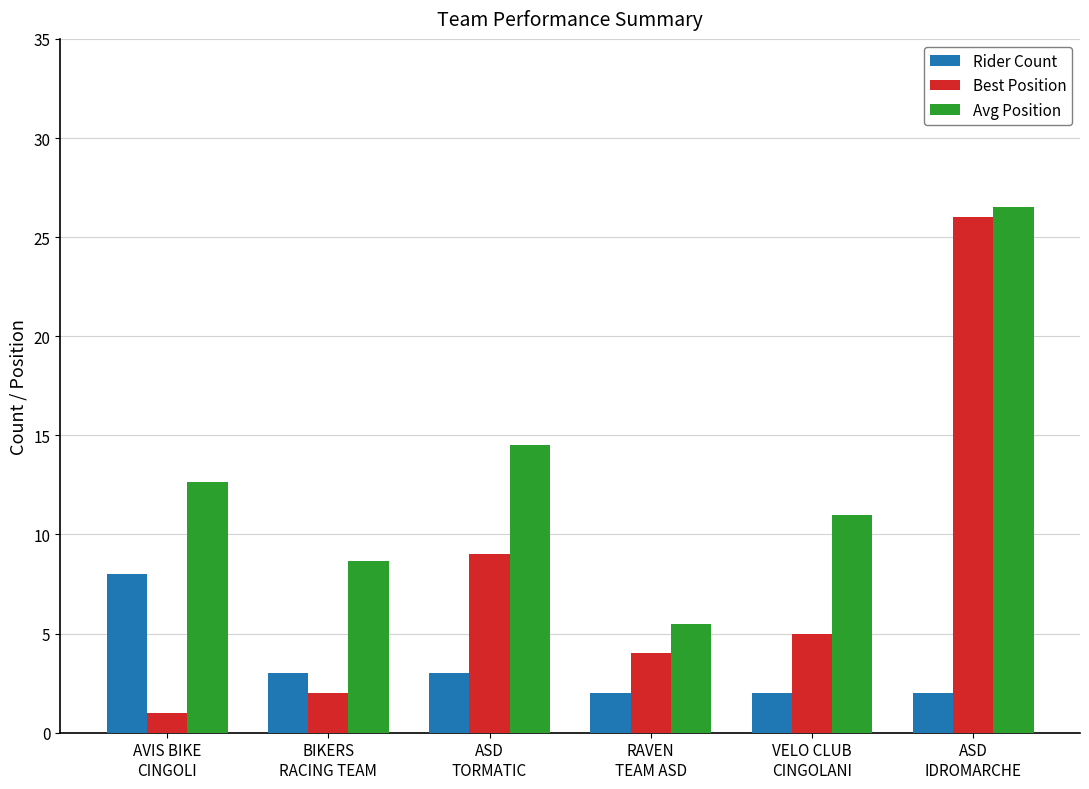

What is the difference between the Avg Position values at ASD
TORMATIC and ASD
IDROMARCHE?

12.0